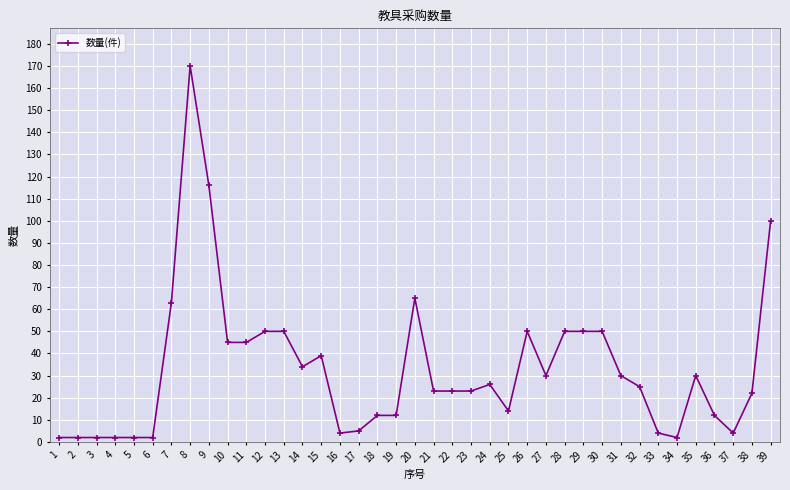

What is the maximum value shown in the chart?

170